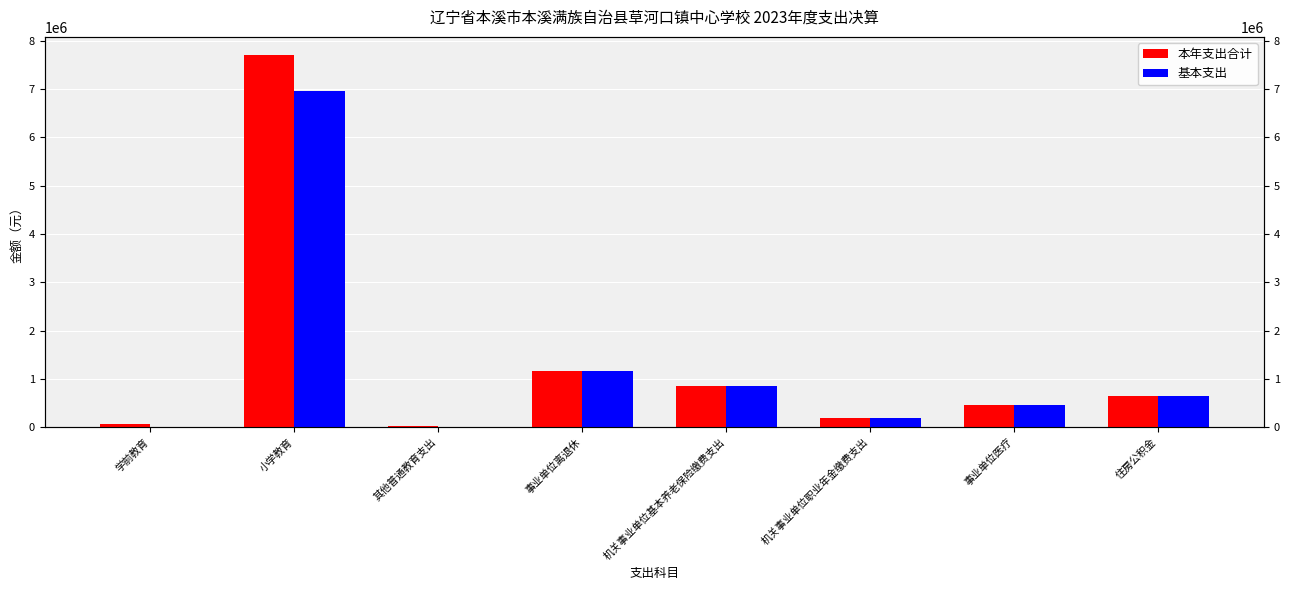

What value does the 基本支出 series have at 小学教育?

6964819.2